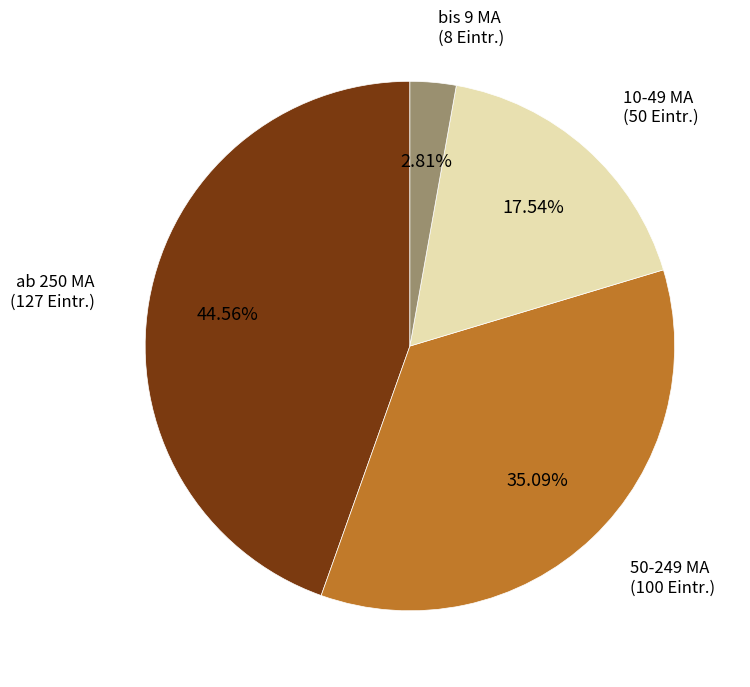

Does any single category account for the majority?

No